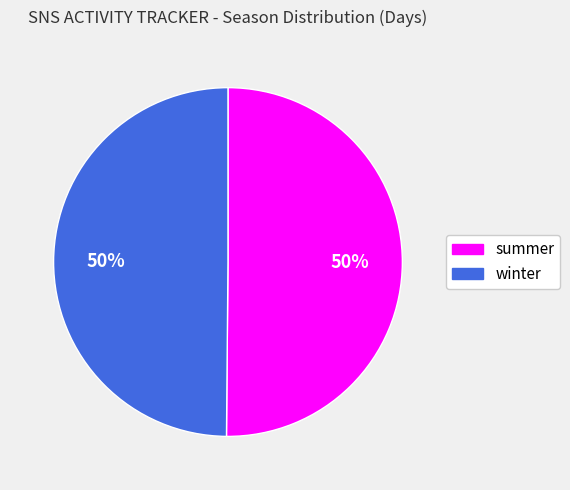

What is the ratio of the value at summer to the value at winter?

1.0